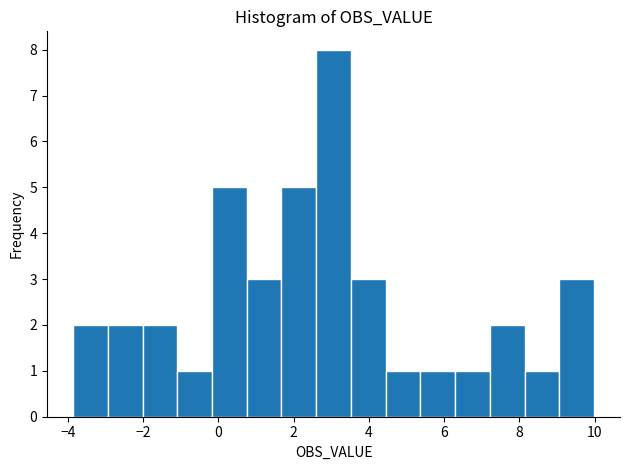

Reading left to right, transcribe this chart: for each bar, give the range it covers on the x-axis and its height. Neither the bar edges nor the heights are printed on the chart, so give them approximately, as read against the axes.

-3.8 to -3.0: 2
-3.0 to -2.0: 2
-2.0 to -1.0: 2
-1.0 to -0.2: 1
-0.2 to 0.8: 5
0.8 to 1.6: 3
1.6 to 2.6: 5
2.6 to 3.6: 8
3.6 to 4.4: 3
4.4 to 5.4: 1
5.4 to 6.2: 1
6.2 to 7.2: 1
7.2 to 8.2: 2
8.2 to 9.0: 1
9.0 to 10.0: 3